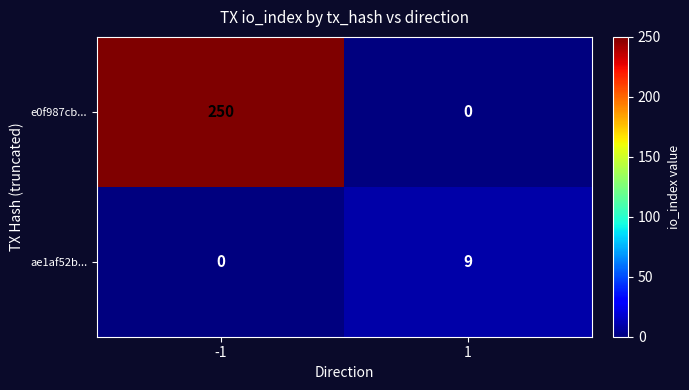

What is the average value of the e0f987cb... series?

125